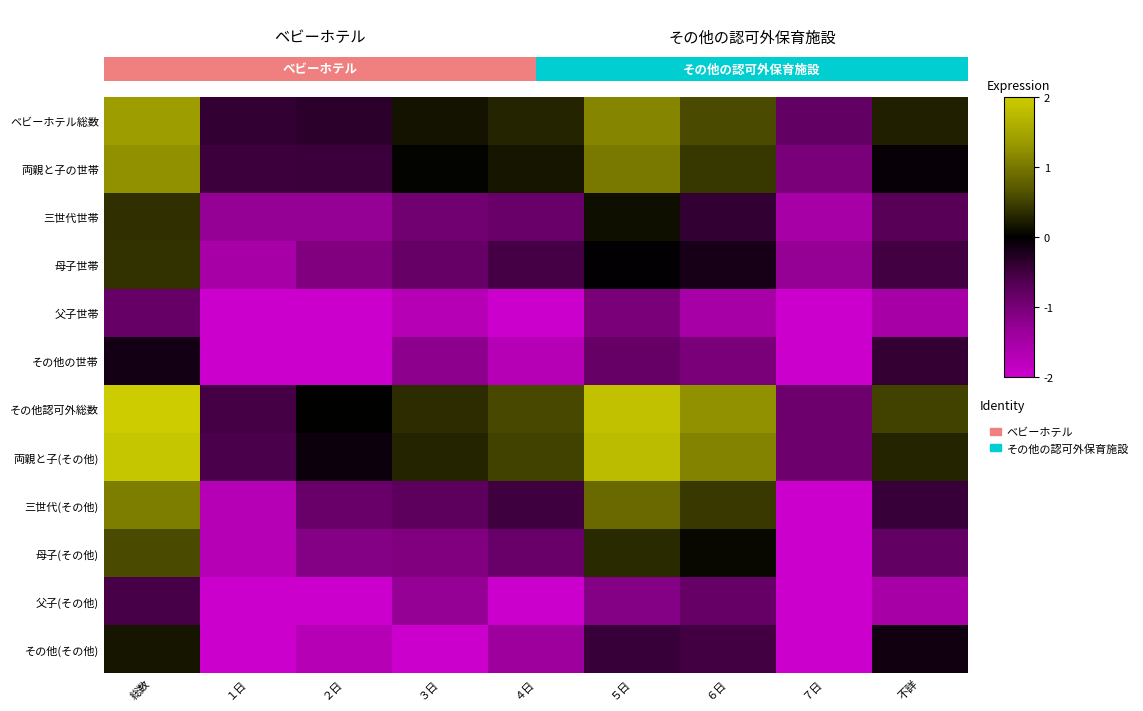

What is the average value of the 母子(その他) series?

-0.7